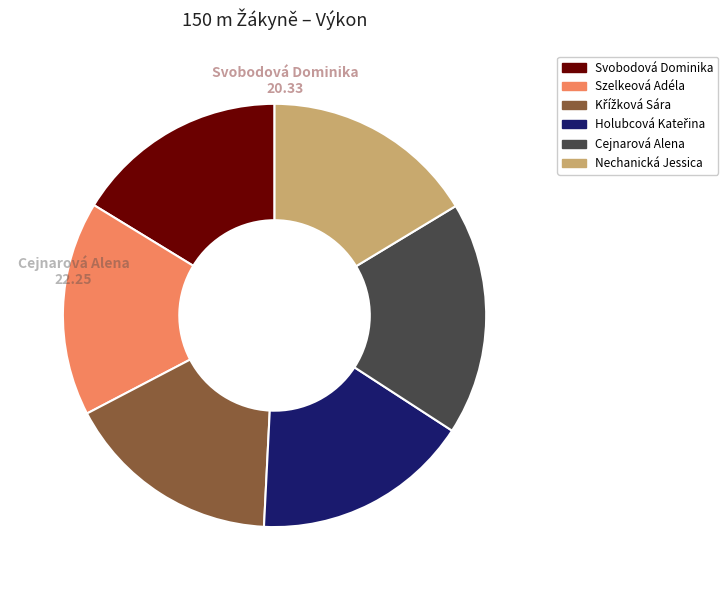

To the nearest percent, what is the average slice percentage?

17%